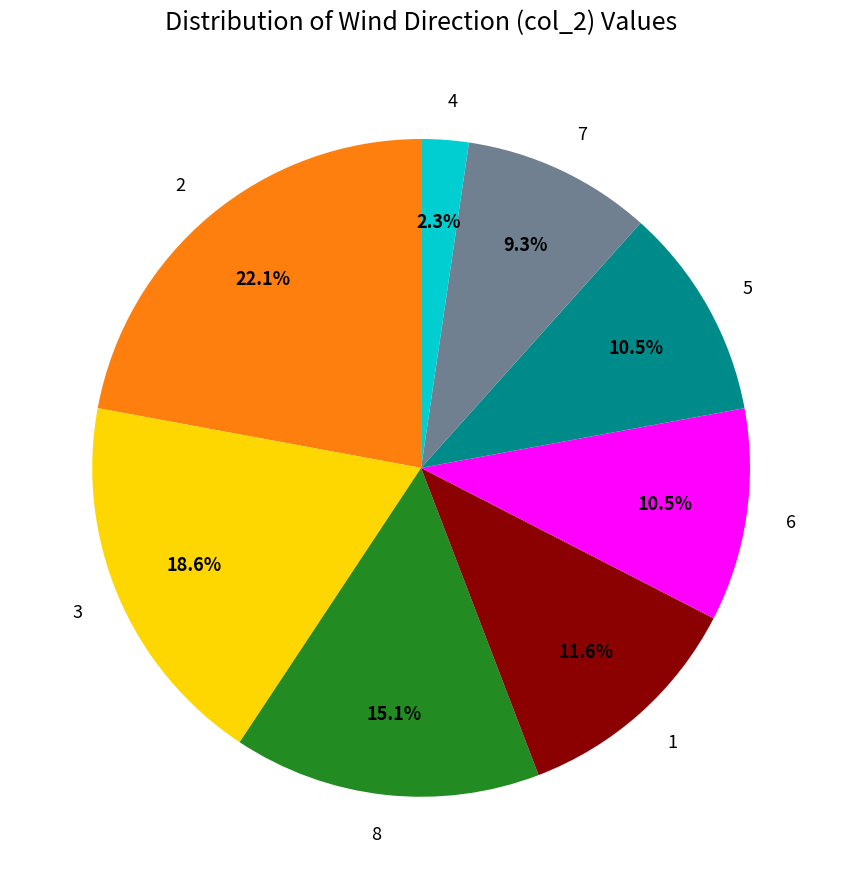

Does any single category account for the majority?

No